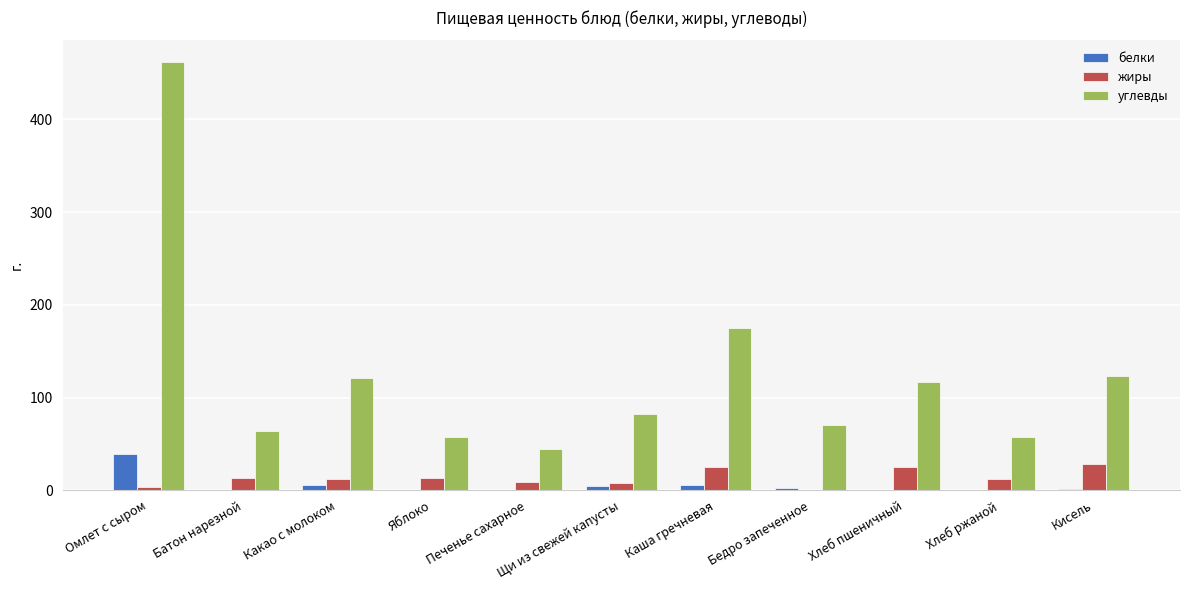

At which category is the sum across all series the highest?

Омлет с сыром